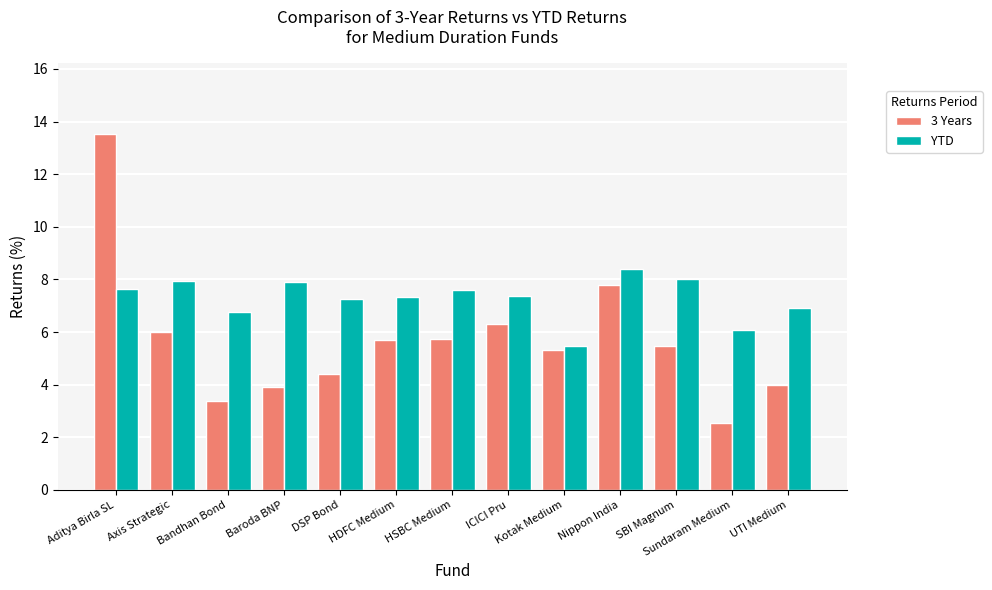

The YTD series shows 8.0 at SBI Magnum. True or false?

True